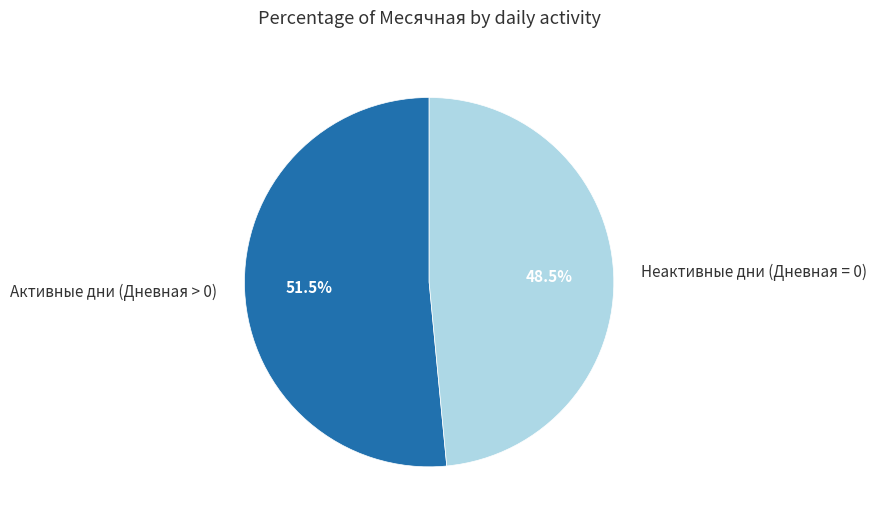

What is the largest slice in the pie chart?

Активные дни (Дневная > 0)